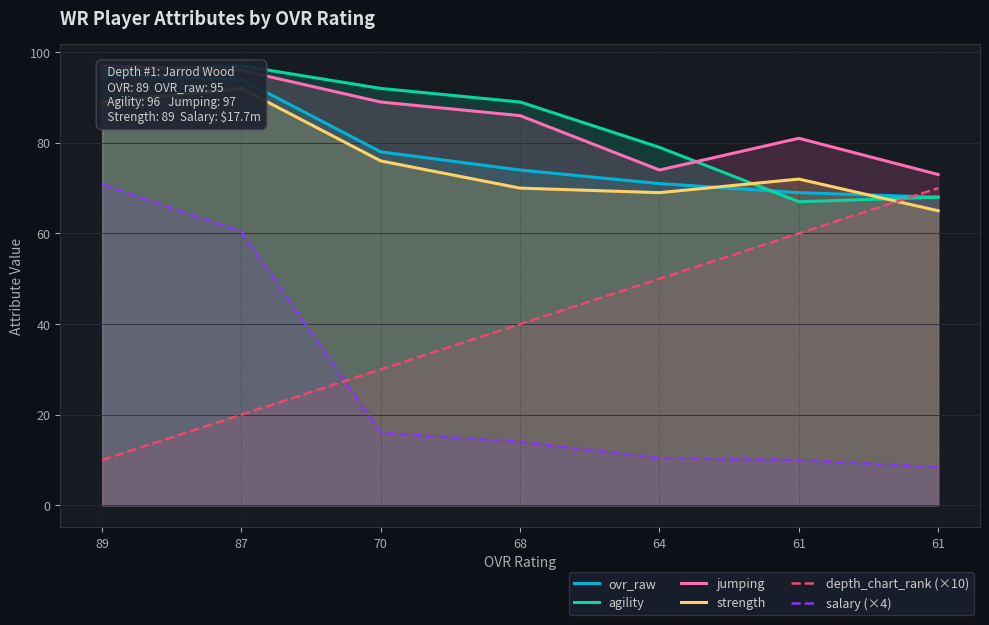

Which series changed the most between 61 and 61?

depth_chart_rank (×10)